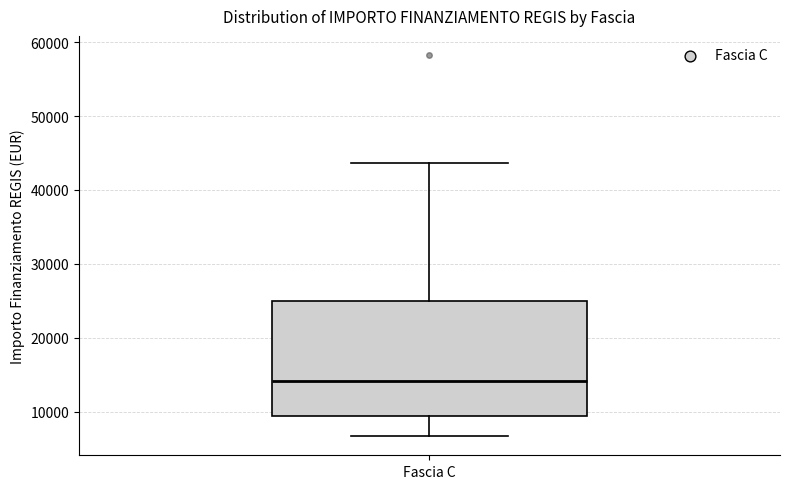

Where does the median line of the box for Fascia C sit on the y-axis? The values are not printed on the chart, so give them approximately, as read against the axis.

14000